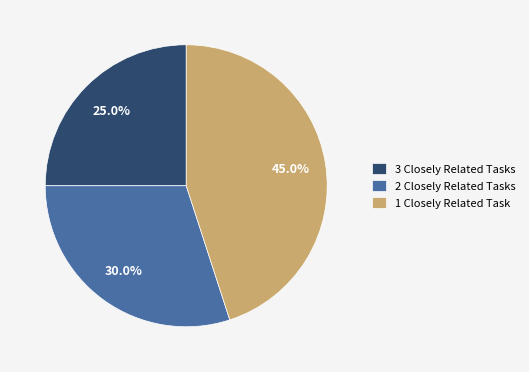

To the nearest percent, what is the difference between the largest and smallest slice percentages?

20%